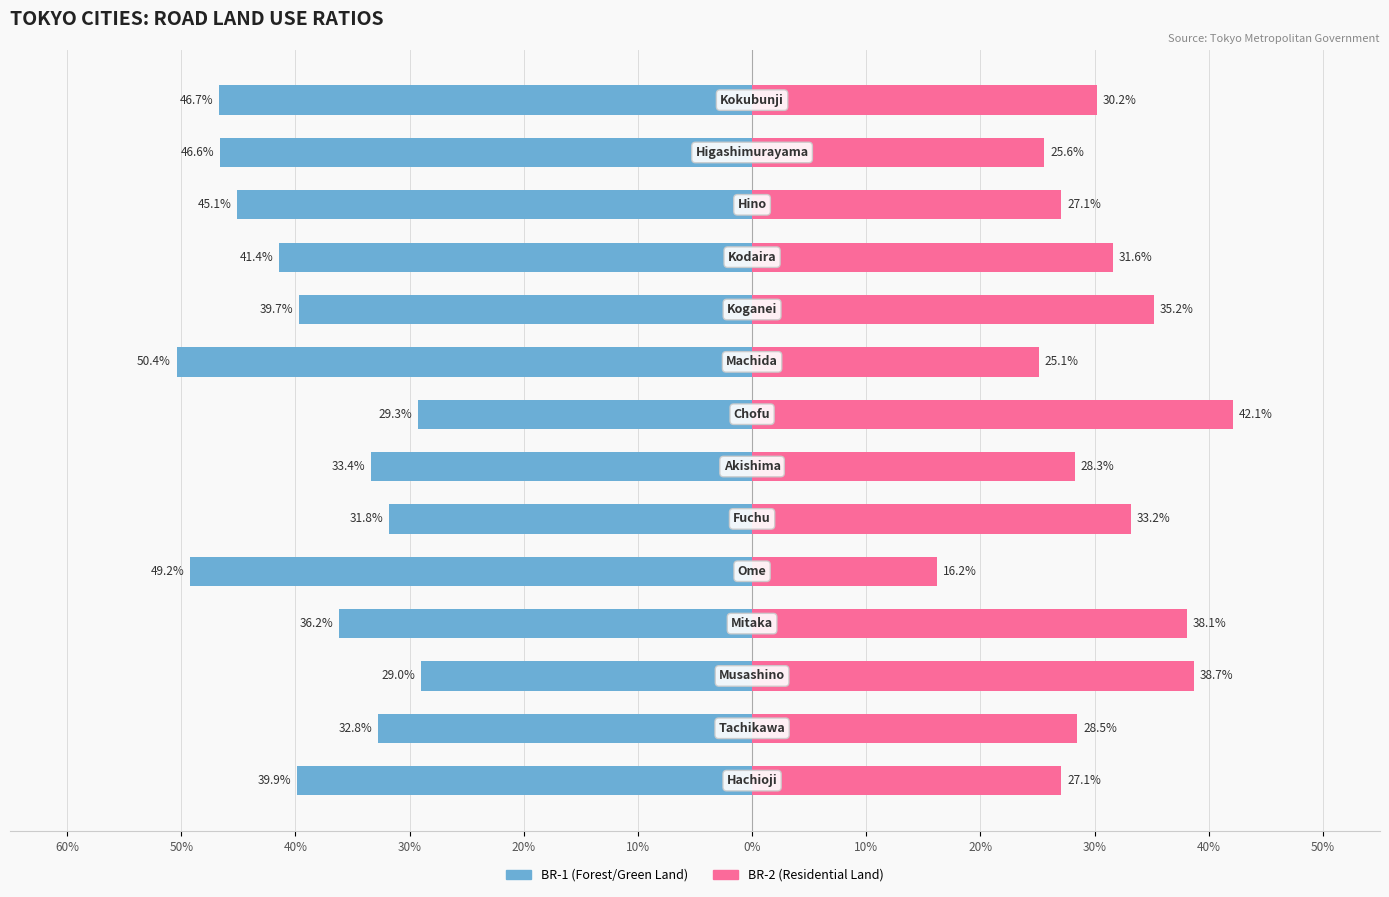

What is the value of the BR-2 (Residential Land) bar at the 1st from the left?

27.1